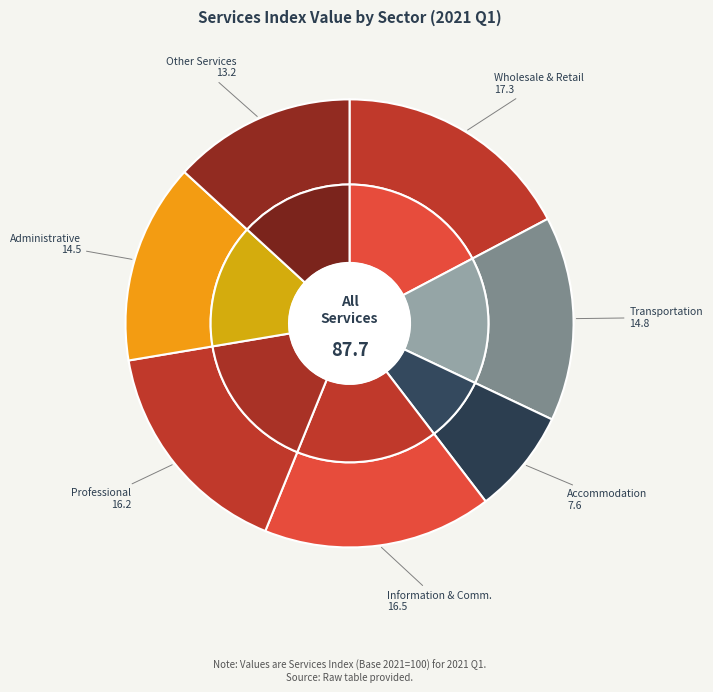

To the nearest percent, what is the difference between the largest and smallest slice percentages?

10%